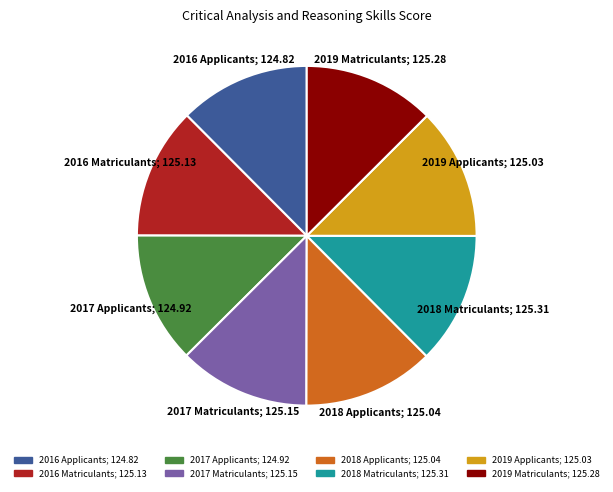

Is 2018 Matriculants the majority of the pie?

No